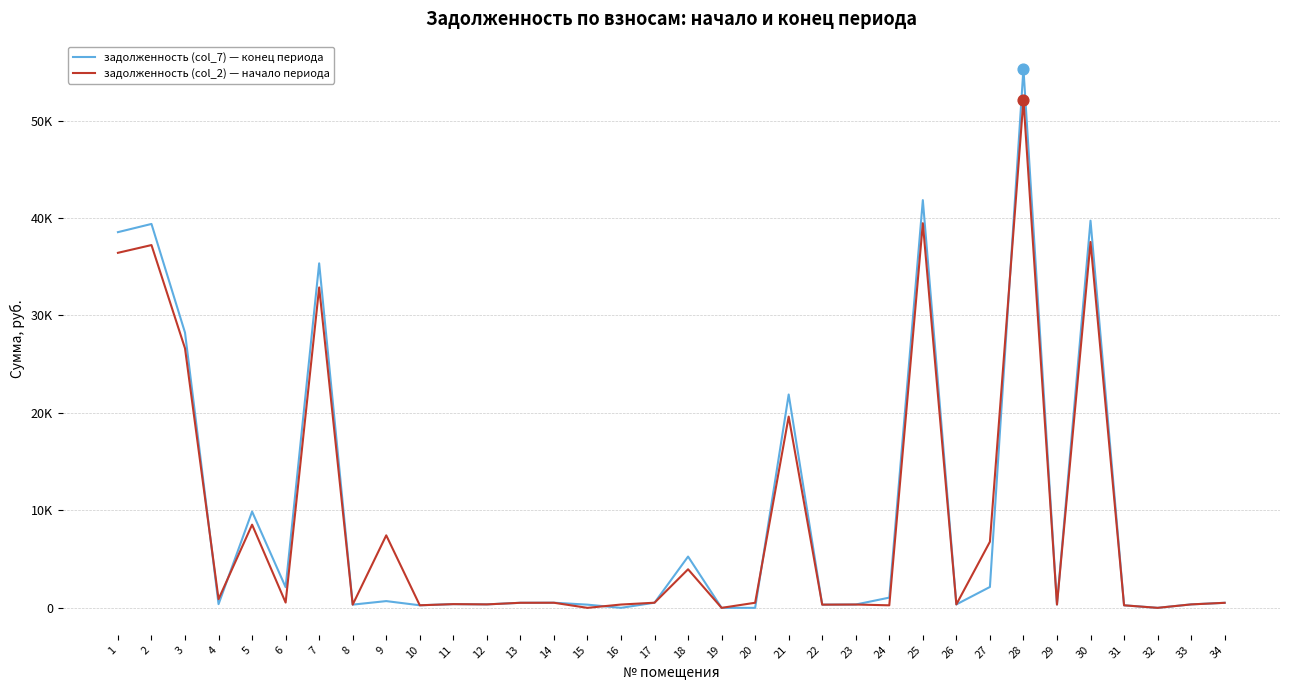

At which category is the sum across all series the highest?

28